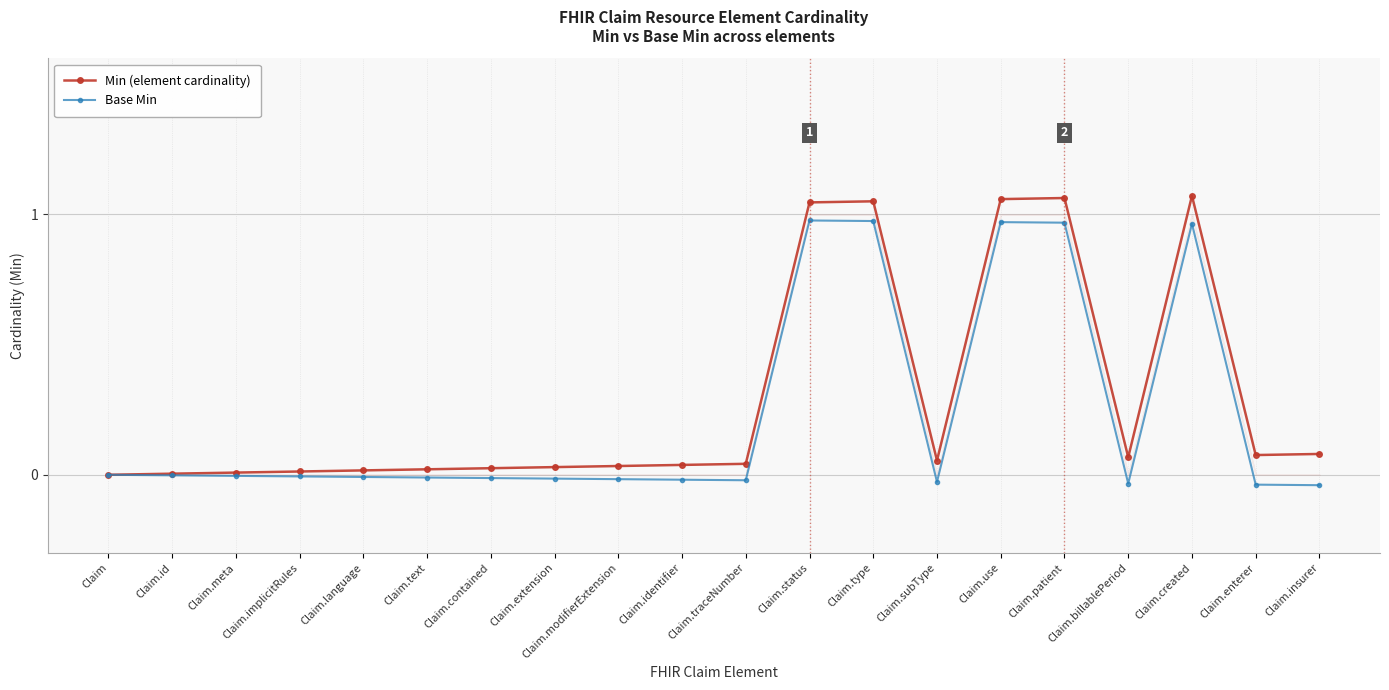

True or false: Min (element cardinality) has more than 2 interior local peaks.

True